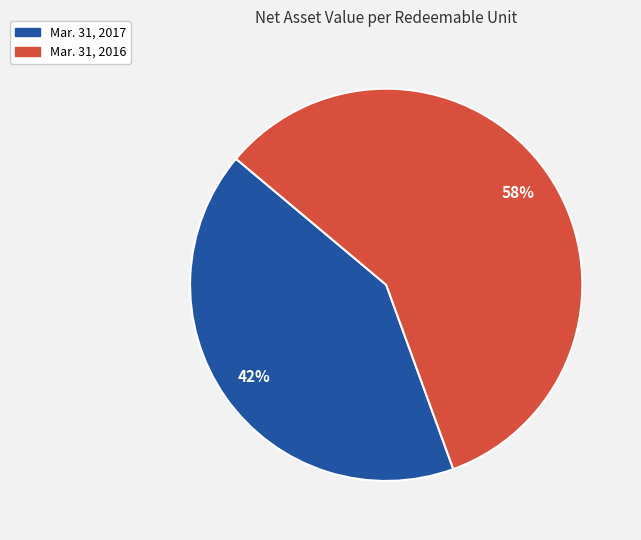

Which has a higher value, Mar. 31, 2016 or Mar. 31, 2017?

Mar. 31, 2016